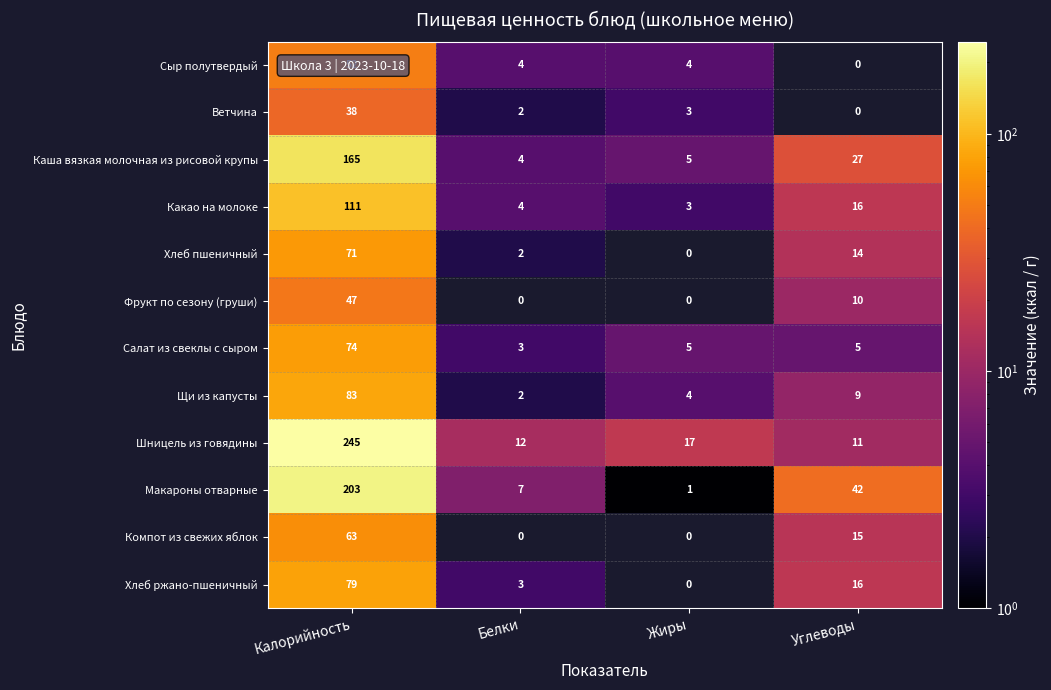

Rank the series by their maximum value, from lowest to highest.

Ветчина, Фрукт по сезону (груши), Сыр полутвердый, Компот из свежих яблок, Хлеб пшеничный, Салат из свеклы с сыром, Хлеб ржано-пшеничный, Щи из капусты, Какао на молоке, Каша вязкая молочная из рисовой крупы, Макароны отварные, Шницель из говядины